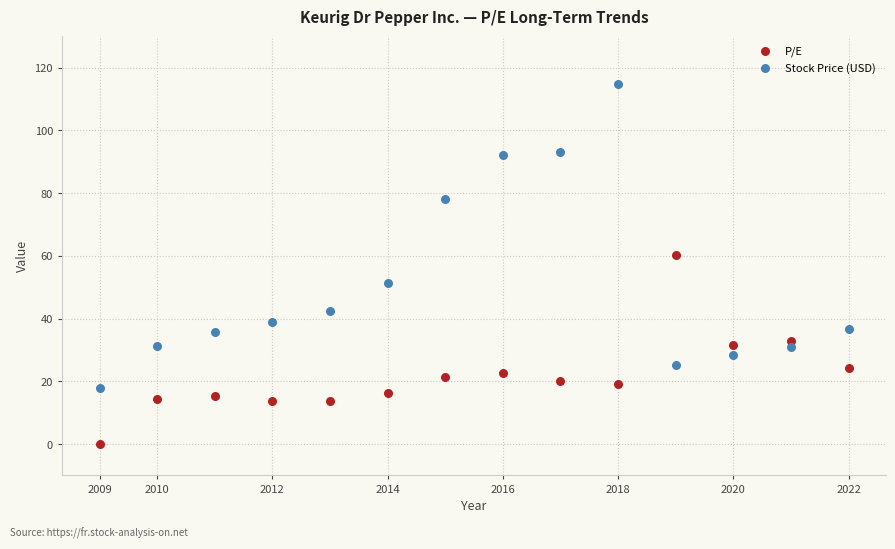

What is the X range (max minus min) for the scatter plot?

13.0